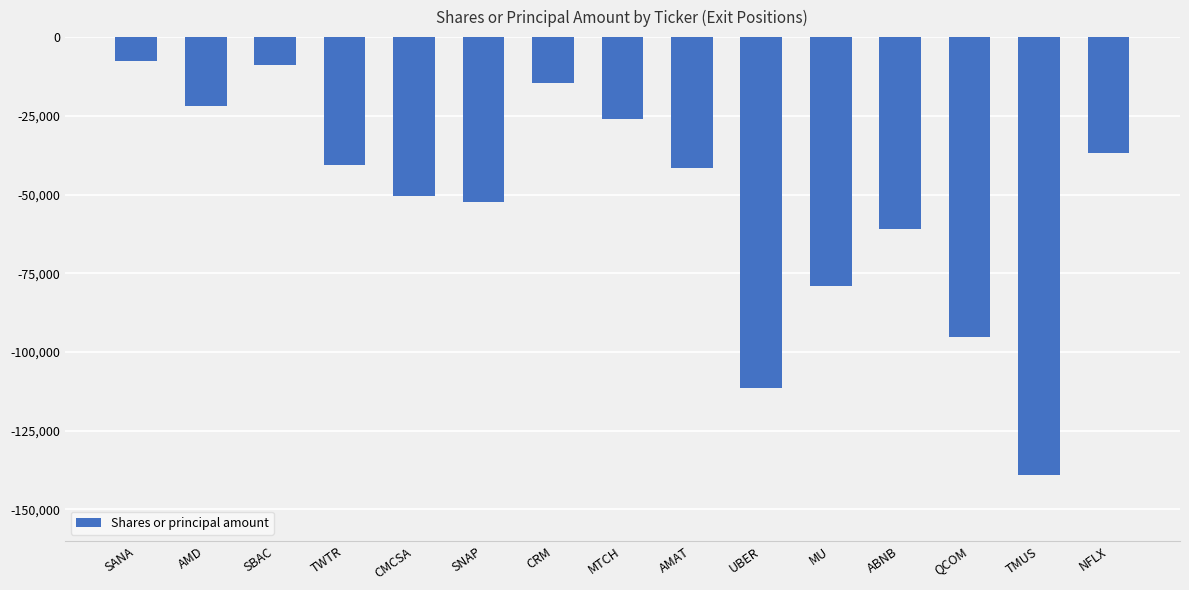

What is the difference between the values at ABNB and SANA?

53294